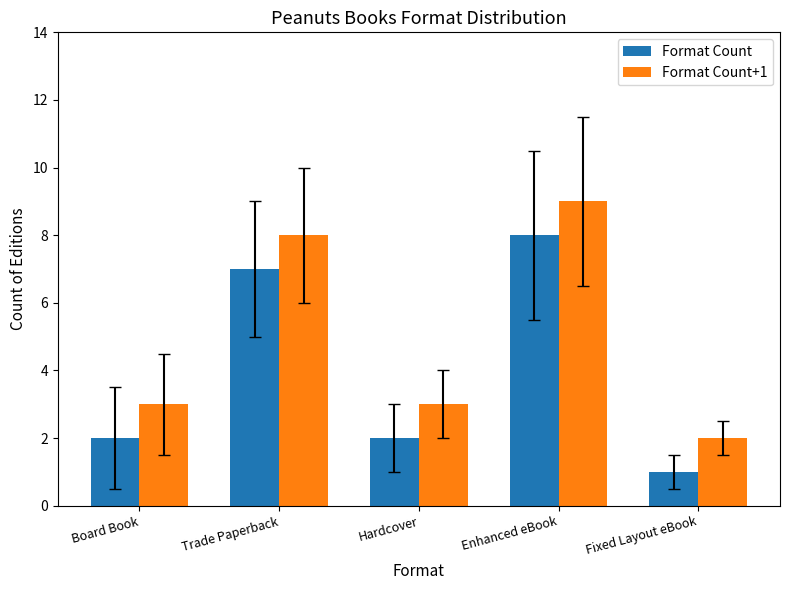

Is the value of Format Count at Hardcover greater than the value of Format Count+1 at Board Book?

No